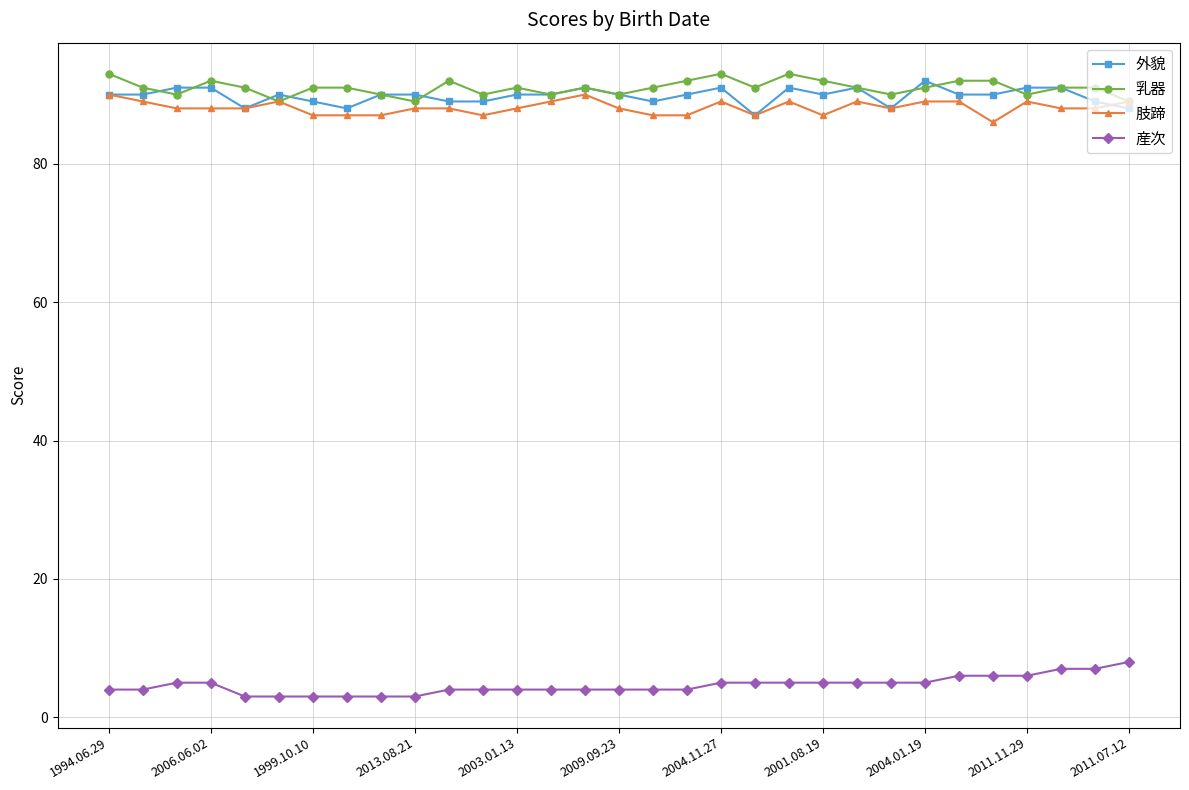

What is the minimum value for 外貌?

87